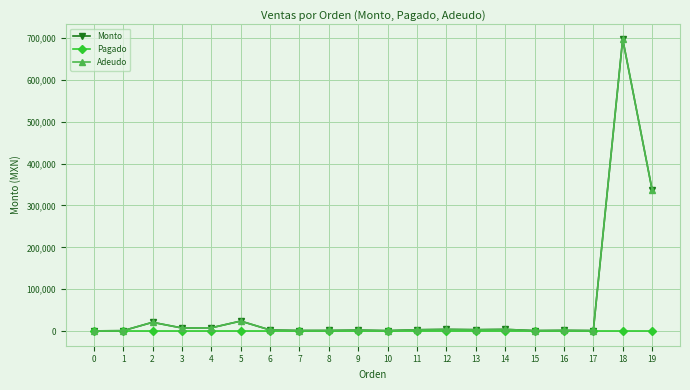

At which category does Monto reach its first local peak?

2